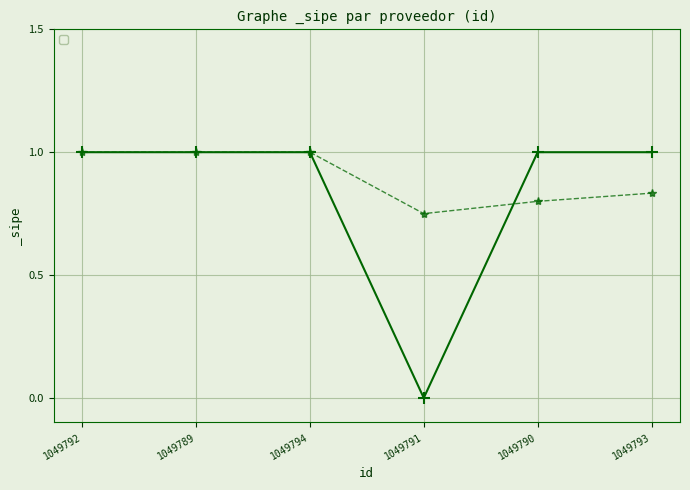

List the labels in order of value, largest first.

1049792, 1049789, 1049794, 1049790, 1049793, 1049791